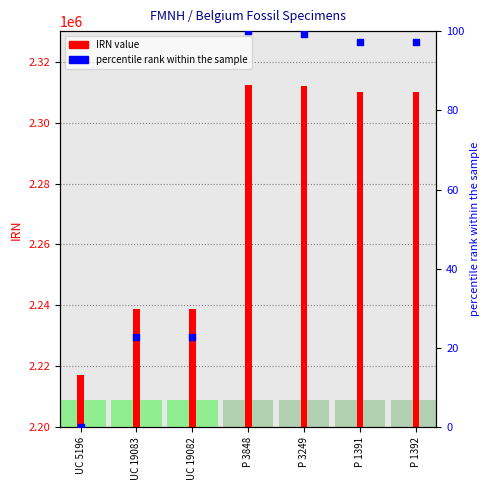

Which has a higher value, UC 19083 or P 3848?

P 3848